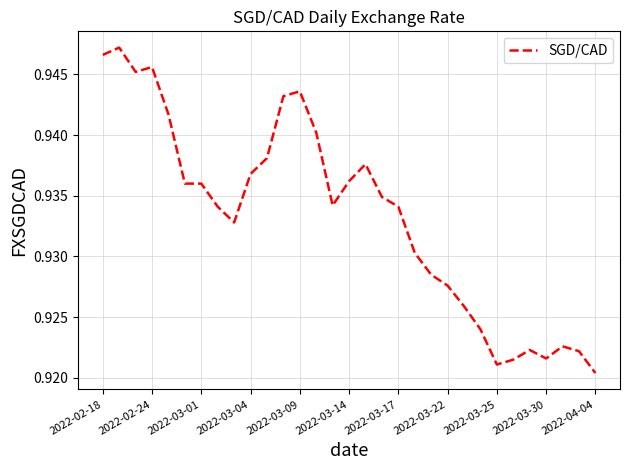

Count the number of categories in the chart.

31